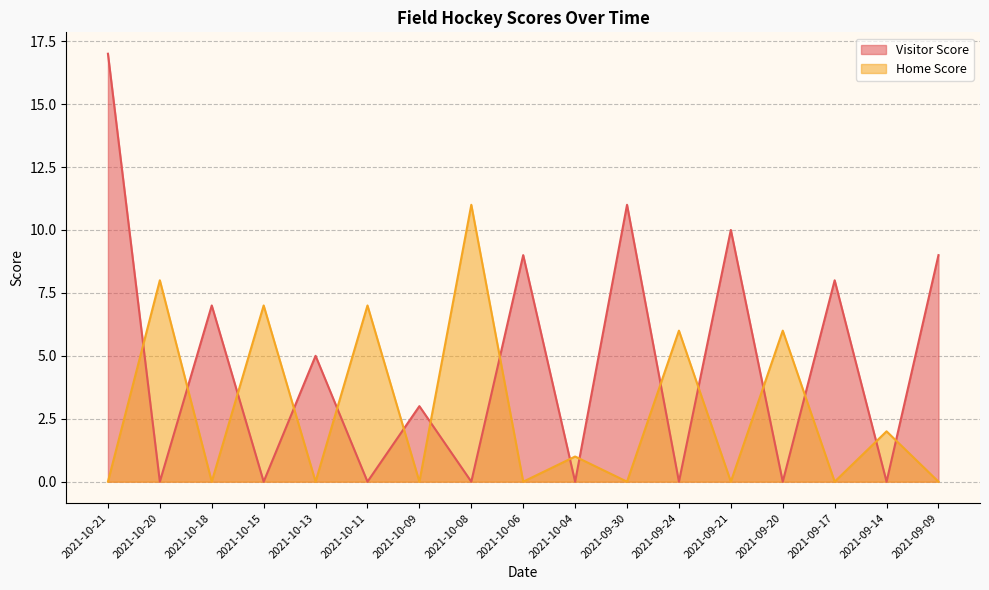

At which category does Home Score reach its first local peak?

2021-10-20